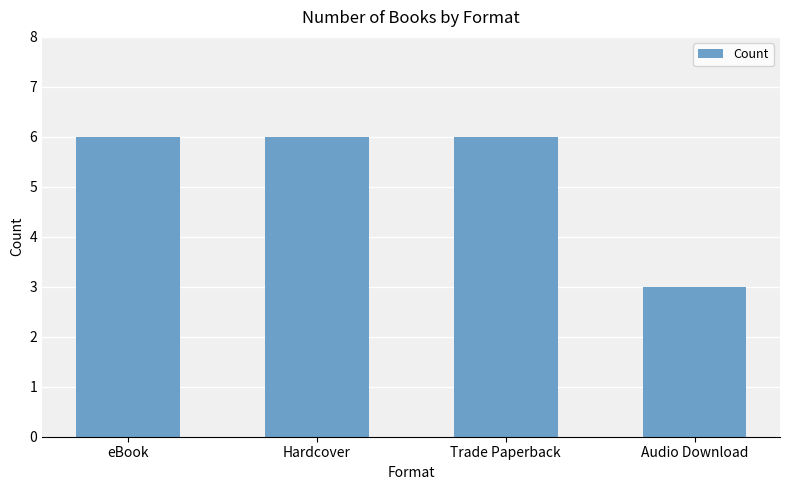

Is it true that the value at Audio Download is 4?

False